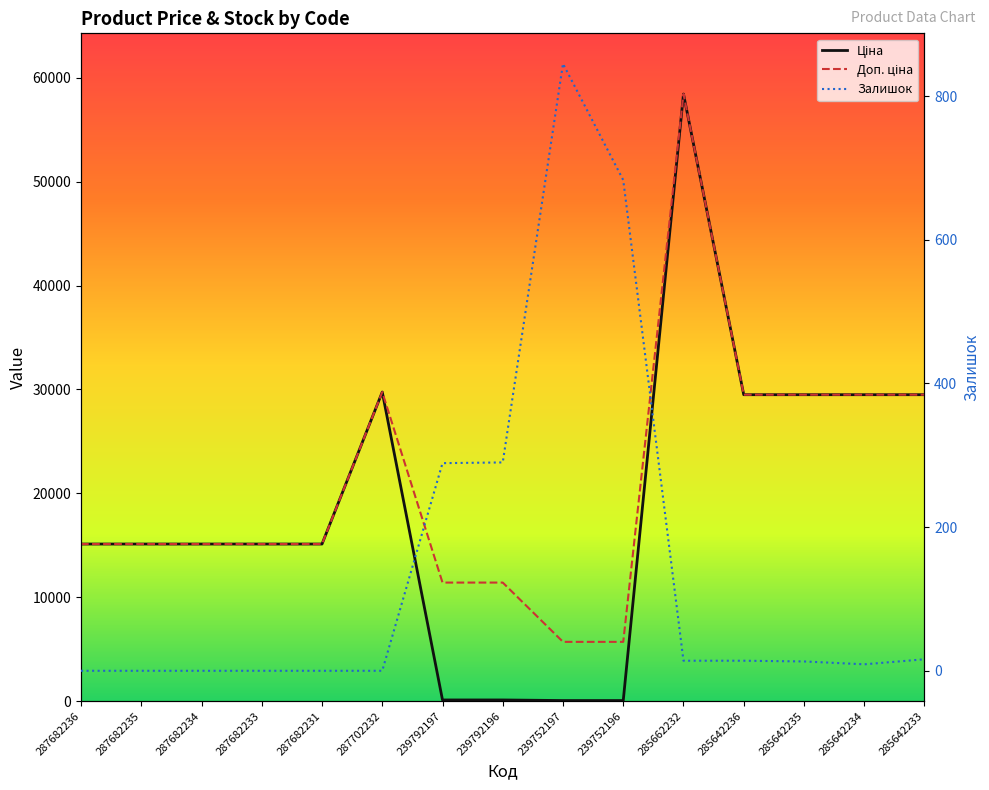

Is this an area chart (filled region under the line)?

No